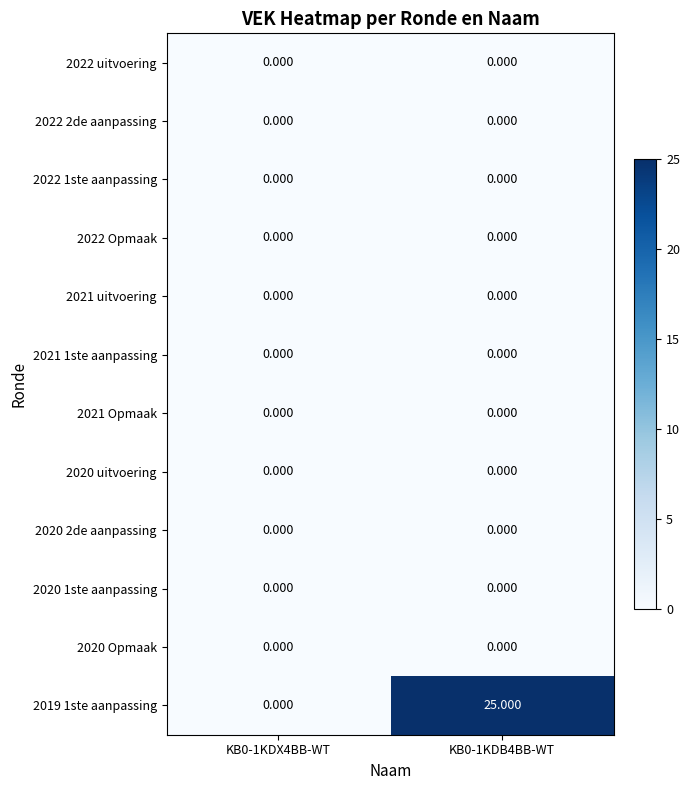

List the series in order of their peak value, highest first.

2019 1ste aanpassing, 2022 uitvoering, 2022 2de aanpassing, 2022 1ste aanpassing, 2022 Opmaak, 2021 uitvoering, 2021 1ste aanpassing, 2021 Opmaak, 2020 uitvoering, 2020 2de aanpassing, 2020 1ste aanpassing, 2020 Opmaak